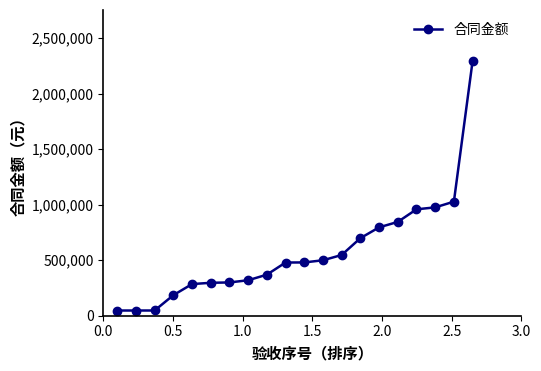

What is the value of the 8th point from the left?

319500